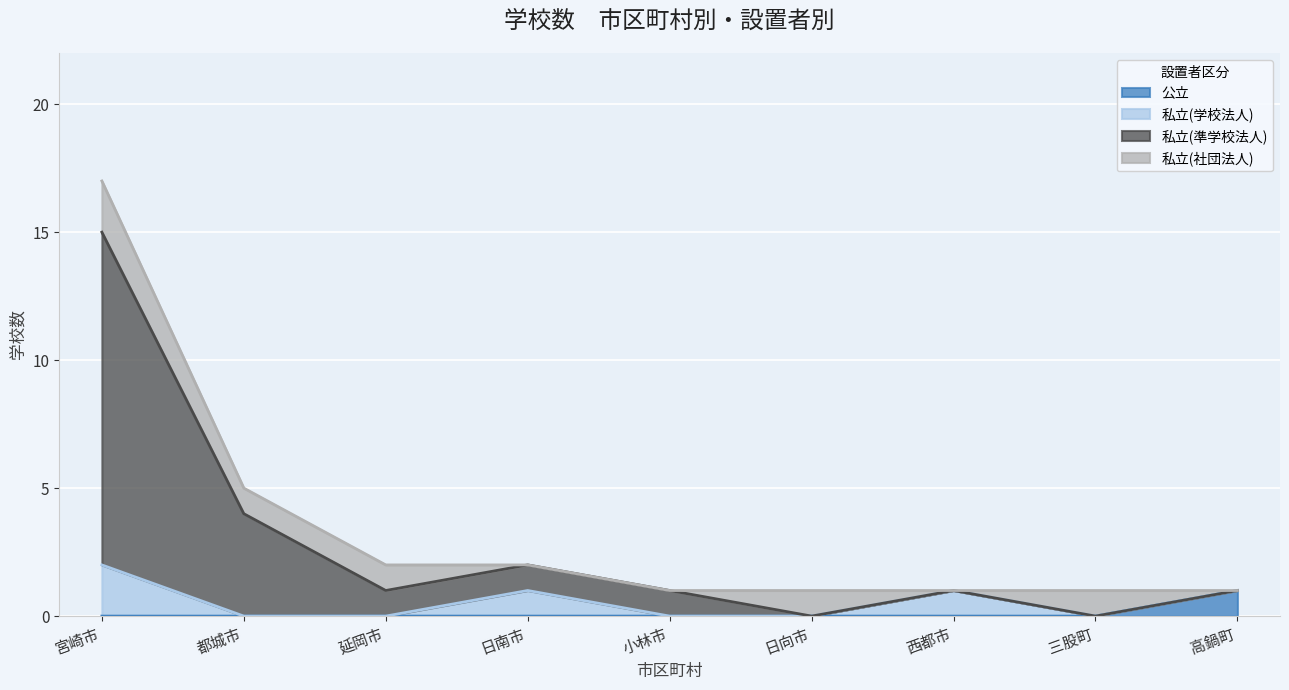

Does the chart display data point markers on the line(s)?

No